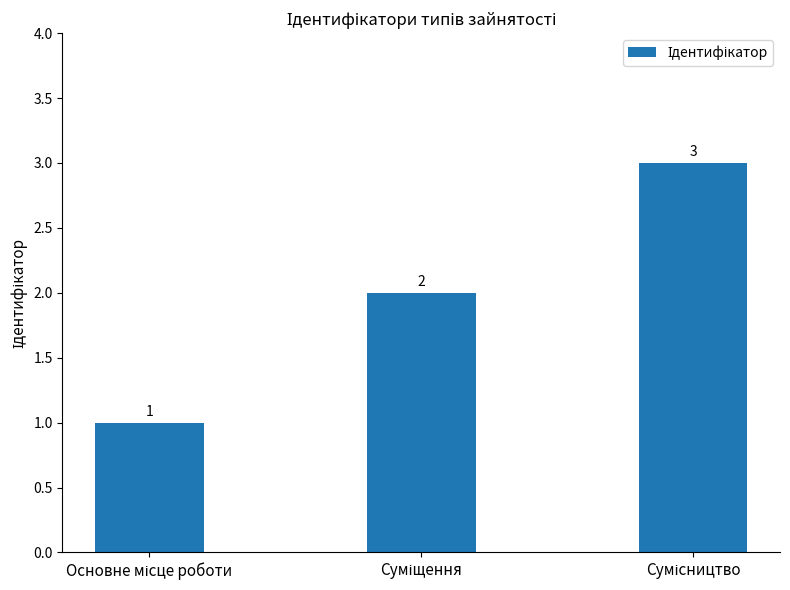

What is the greatest value displayed?

3